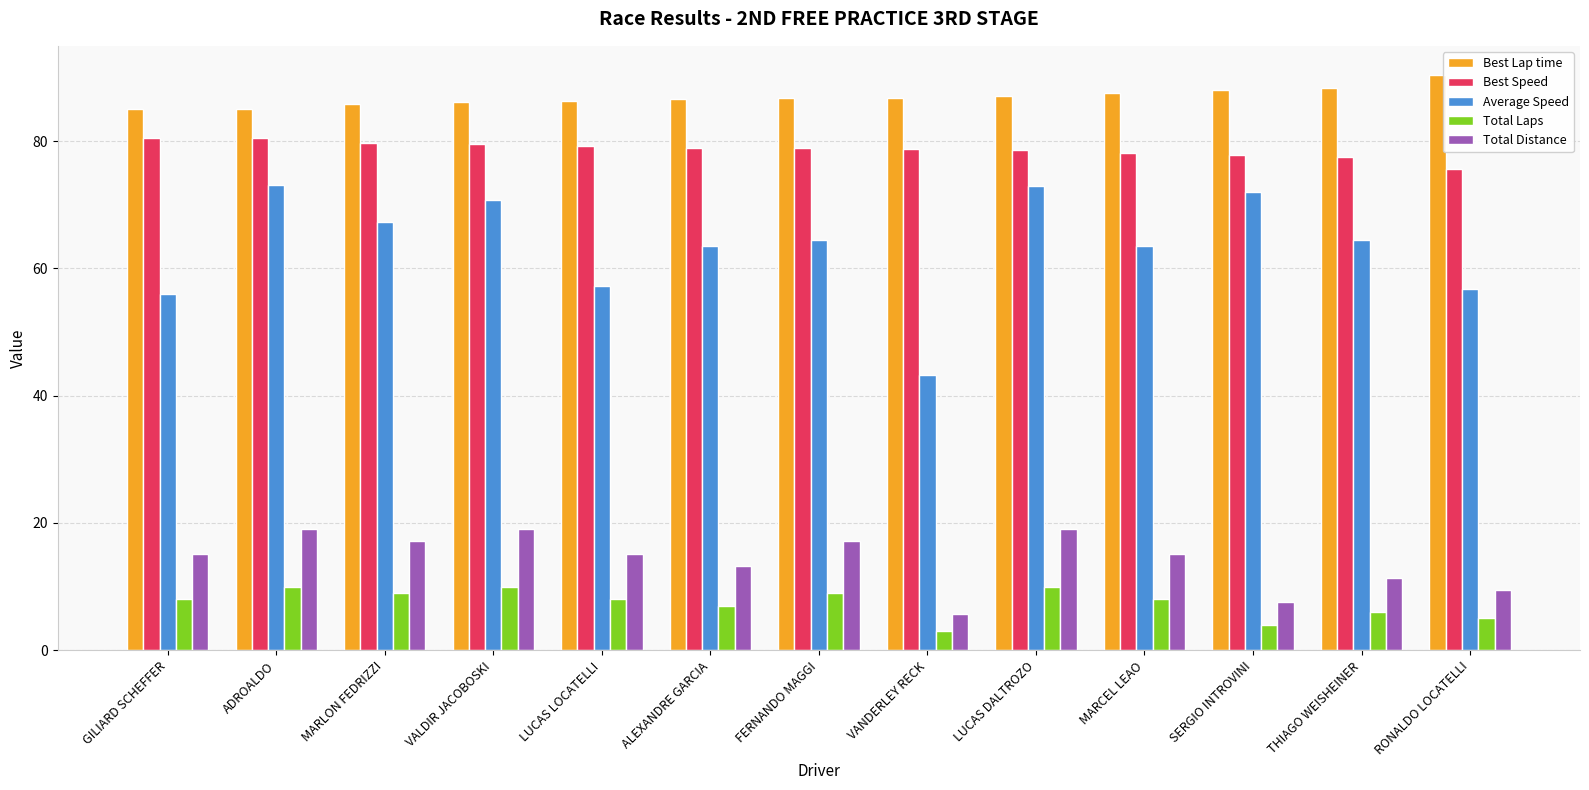

What is the spread (max minus min) of values at SERGIO INTROVINI?

83.9